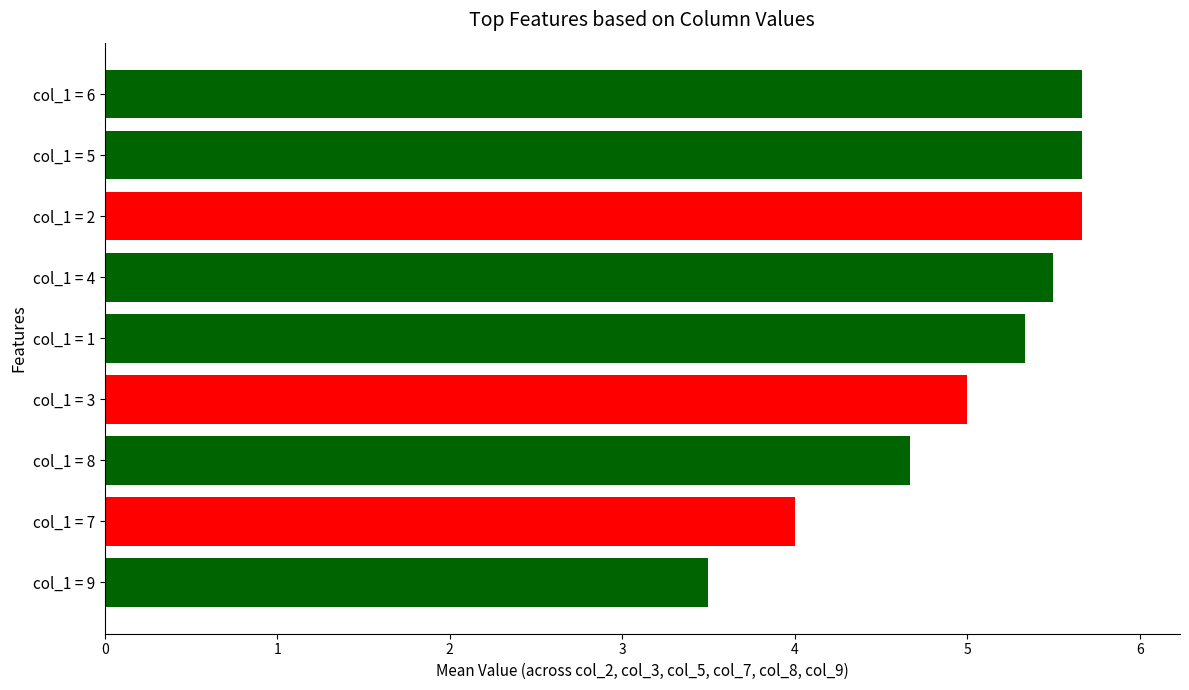

The chart shows a value of 2.1 at col_1 = 4. True or false?

False